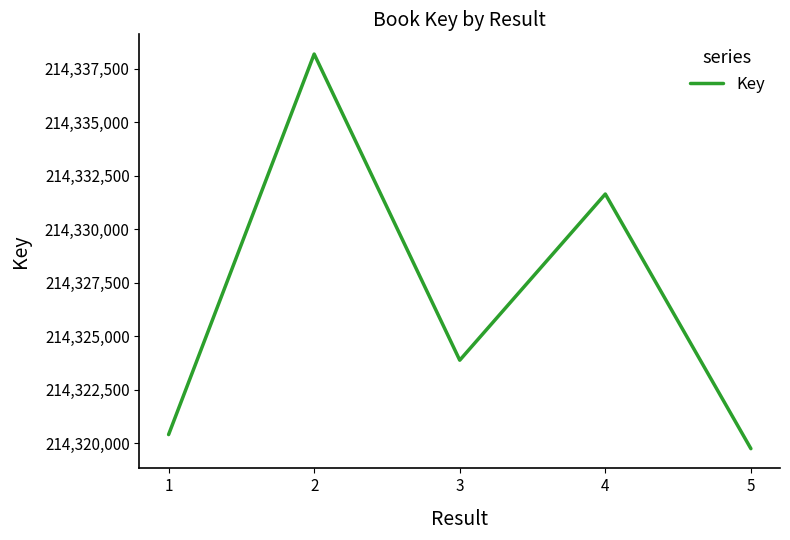

True or false: the data has more than 2 interior local peaks.

False